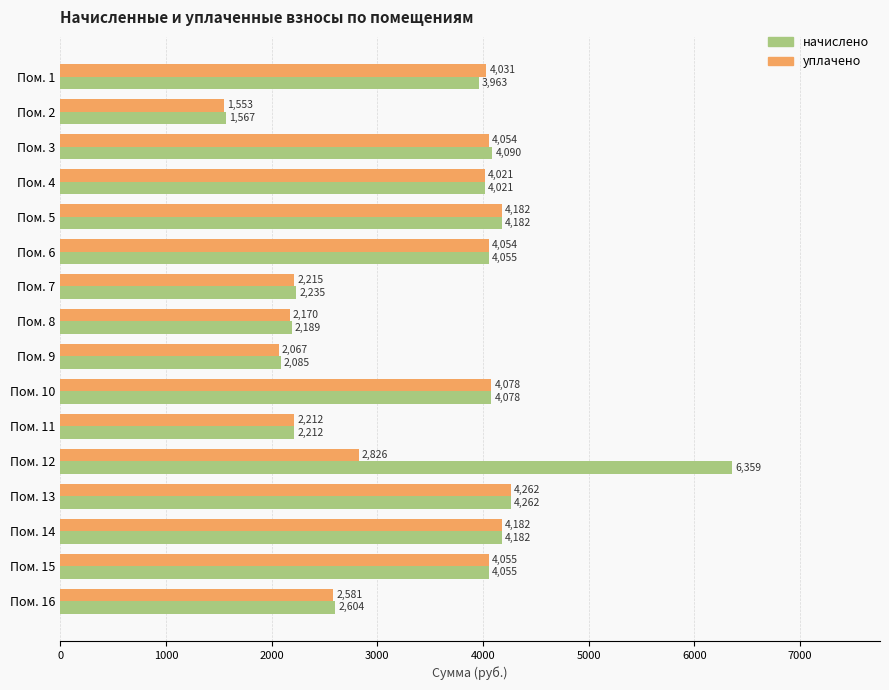

What is the difference between the maximum and second lowest values in the начислено series?

4273.9